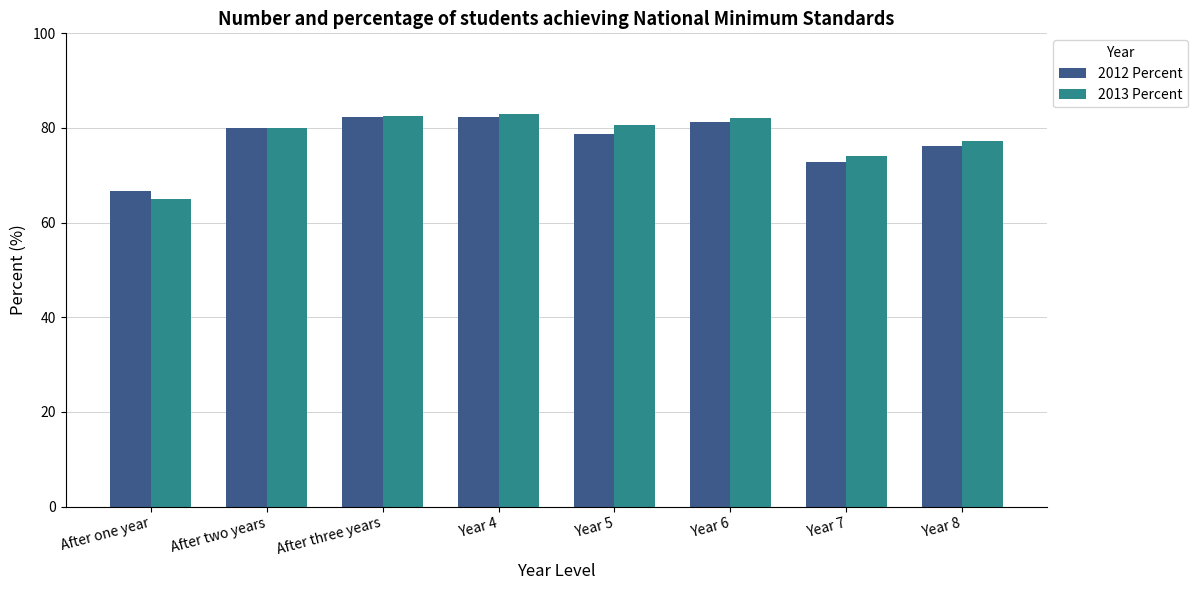

What is the average value of the 2012 Percent series?

77.6